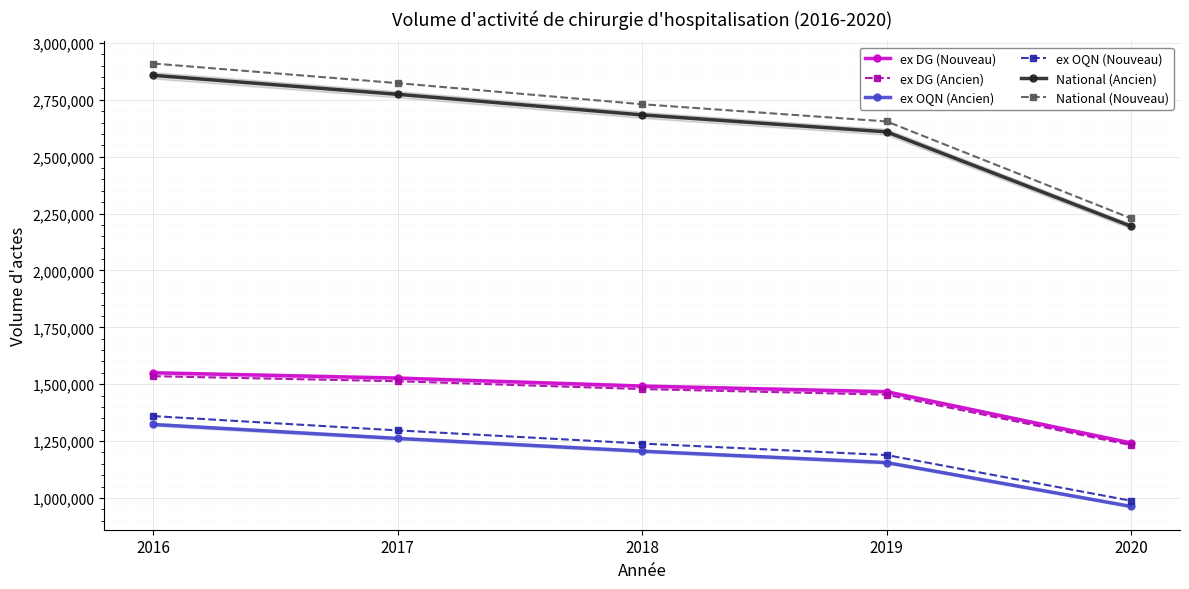

True or false: ex OQN (Ancien) has more than 2 interior local peaks.

False